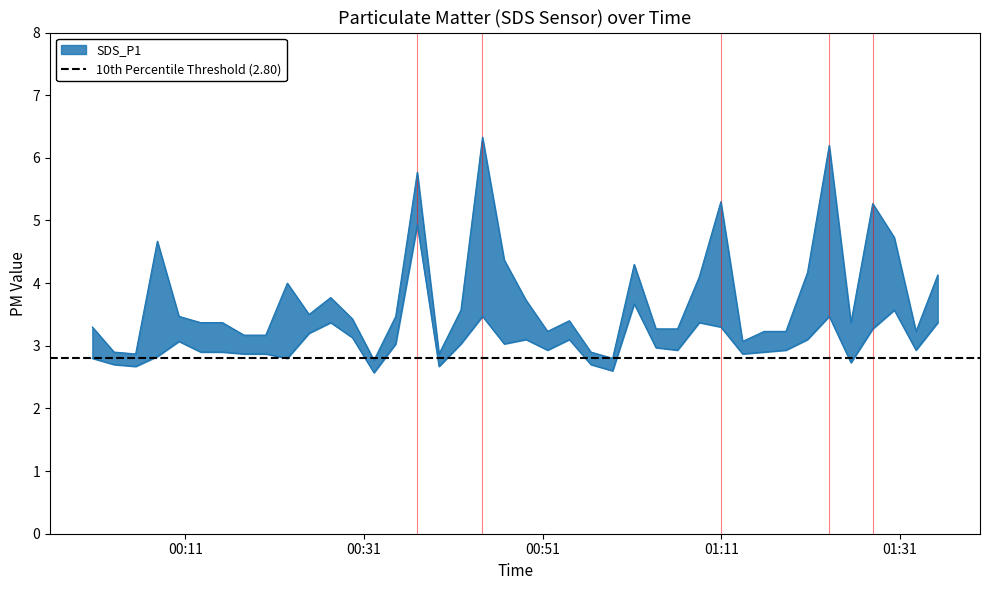

True or false: SDS_P1 has a value of 4.6 at 23.

False